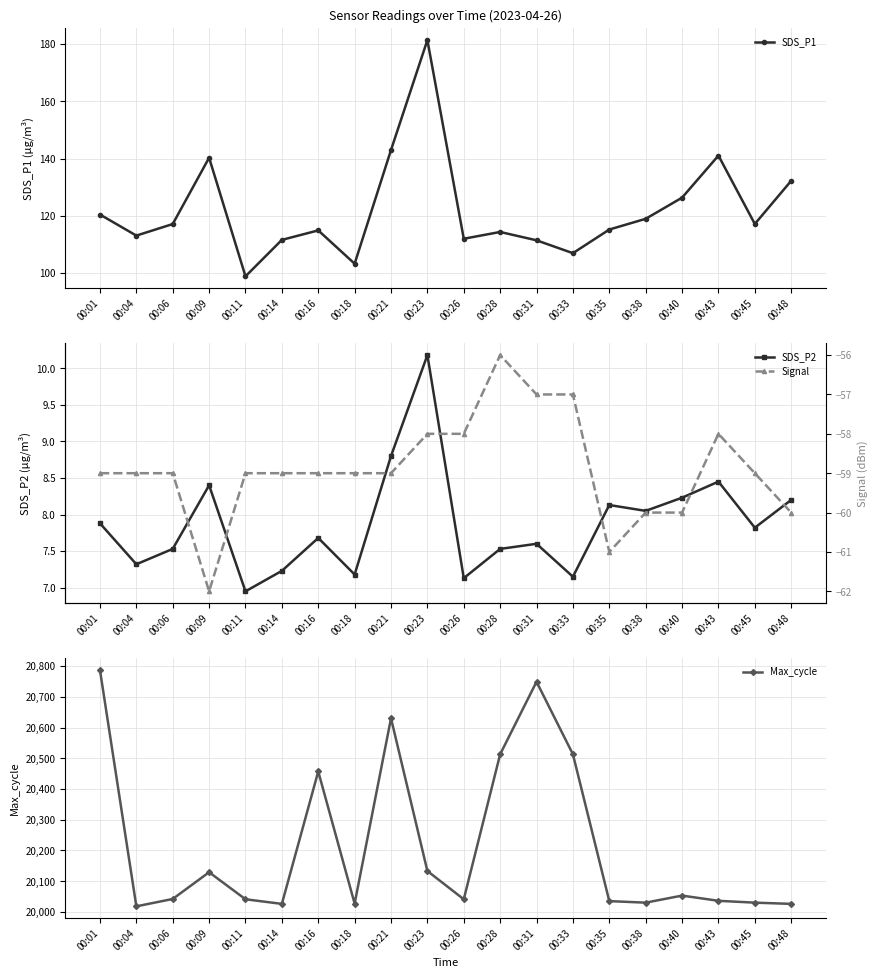

How many lines are shown in the chart?

4